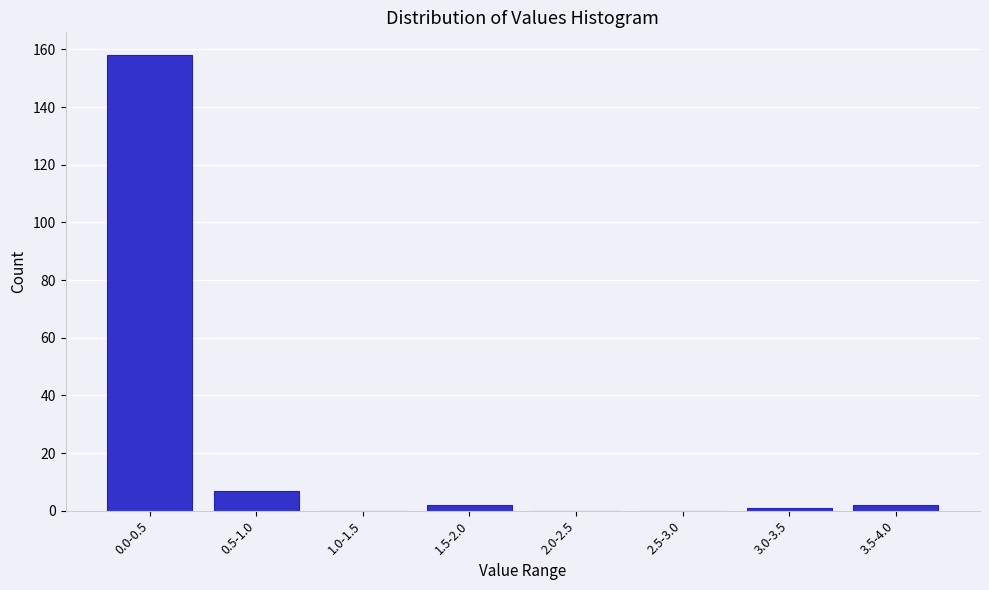

Reading right to left, extract all data points from this chart.

3.5-4.0=2	3.0-3.5=1	2.5-3.0=0	2.0-2.5=0	1.5-2.0=2	1.0-1.5=0	0.5-1.0=7	0.0-0.5=158